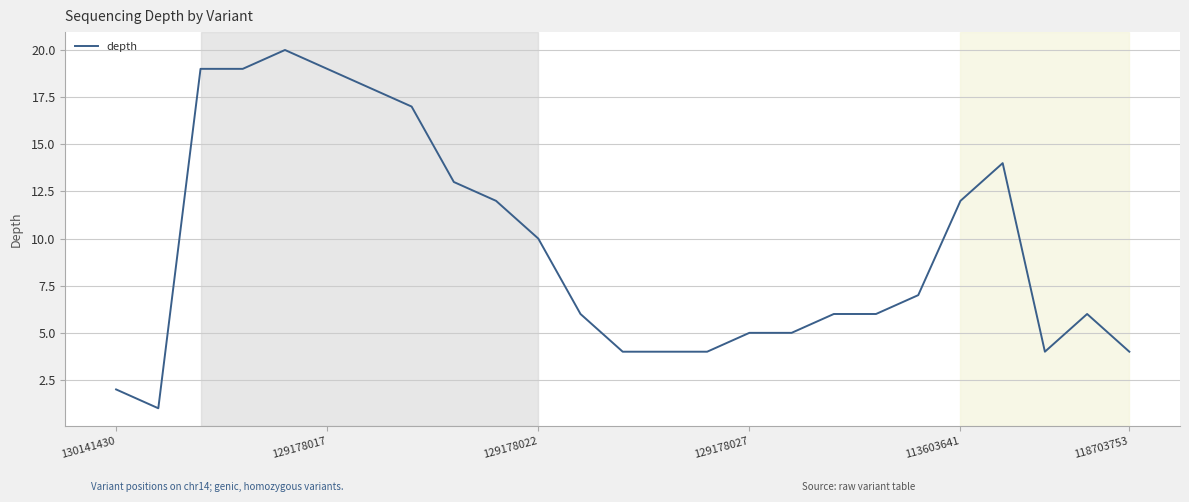

What is the maximum value shown in the chart?

20